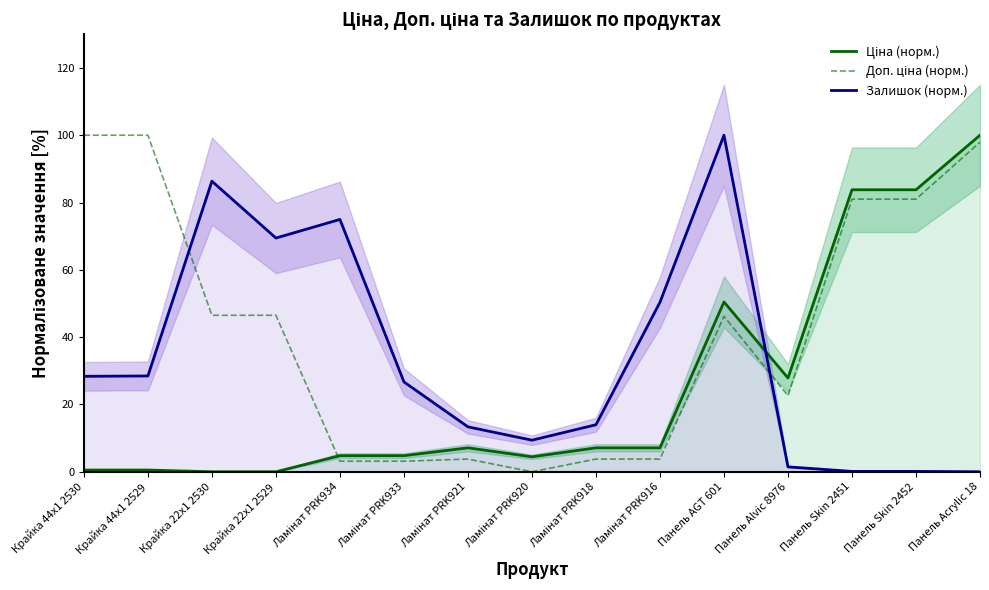

At which label does Доп. ціна (норм.) first exceed 46?

Крайка 44x1 2530